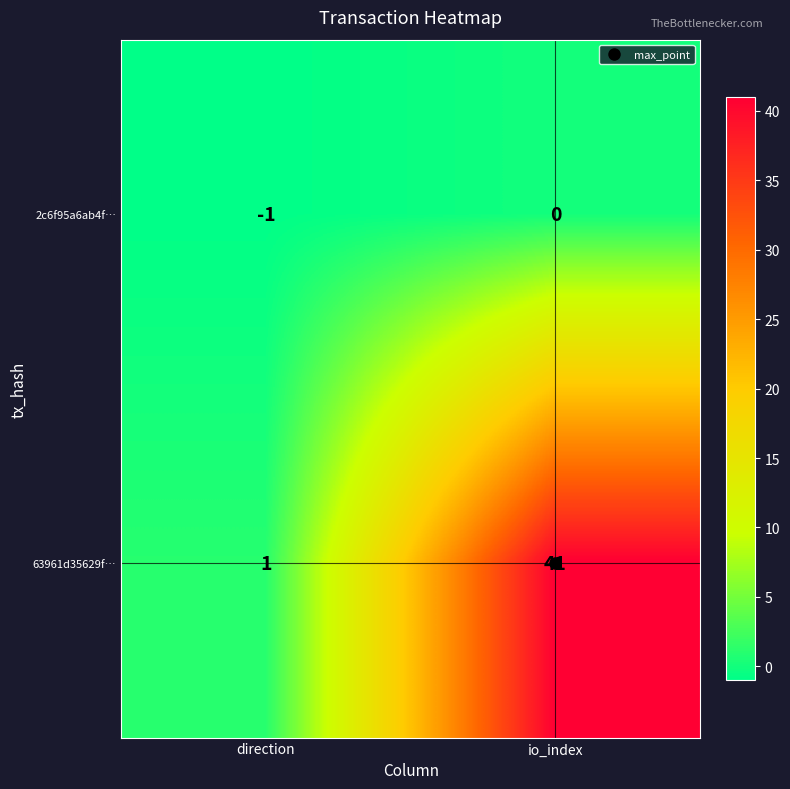

True or false: 63961d35629f… has a value of 68 at io_index.

False